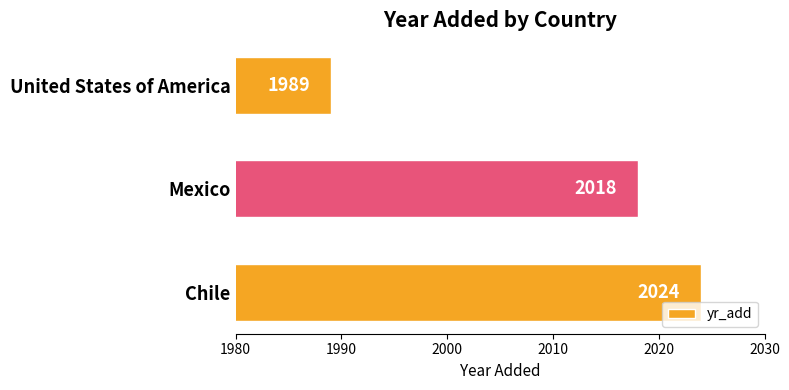

How many bars are there in total?

3